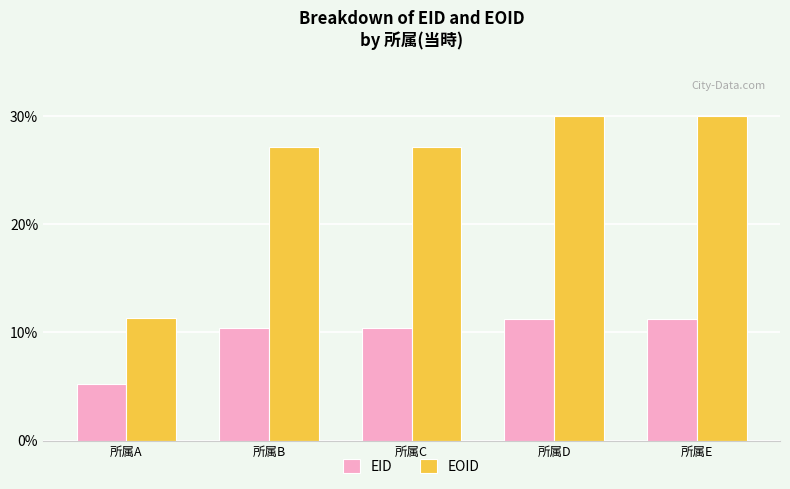

Count the number of data series in this chart.

2